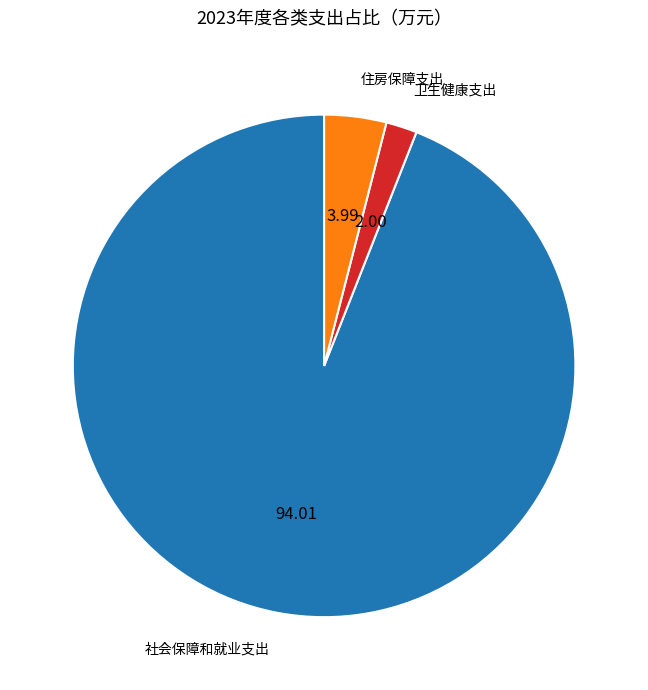

Combined, do 卫生健康支出 and 住房保障支出 account for over 50%?

No